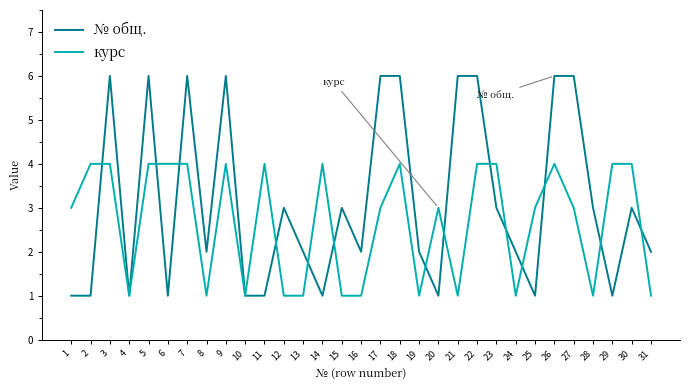

What is the average value of the курс series?

3